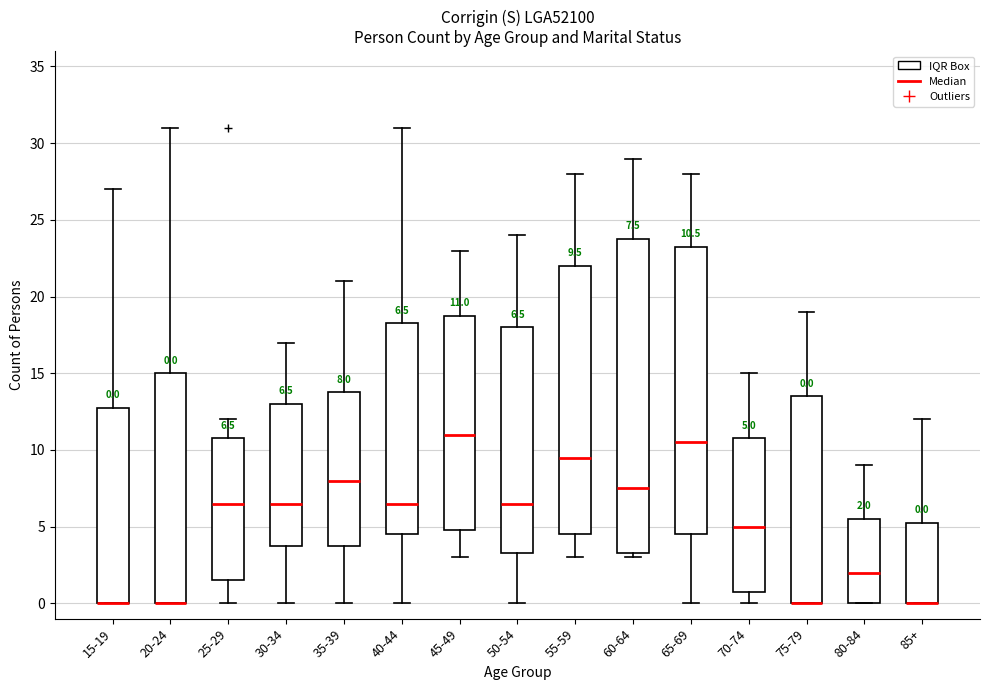

Which box is the tallest, from its lower edge to its upper edge?

60-64